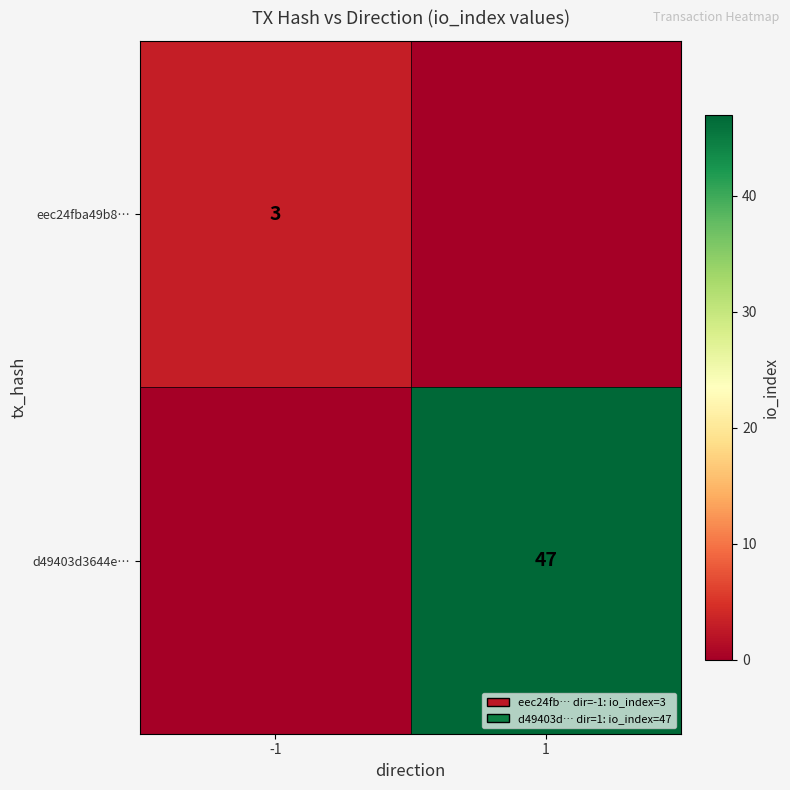

At which category does the chart reach its minimum across all series?

1